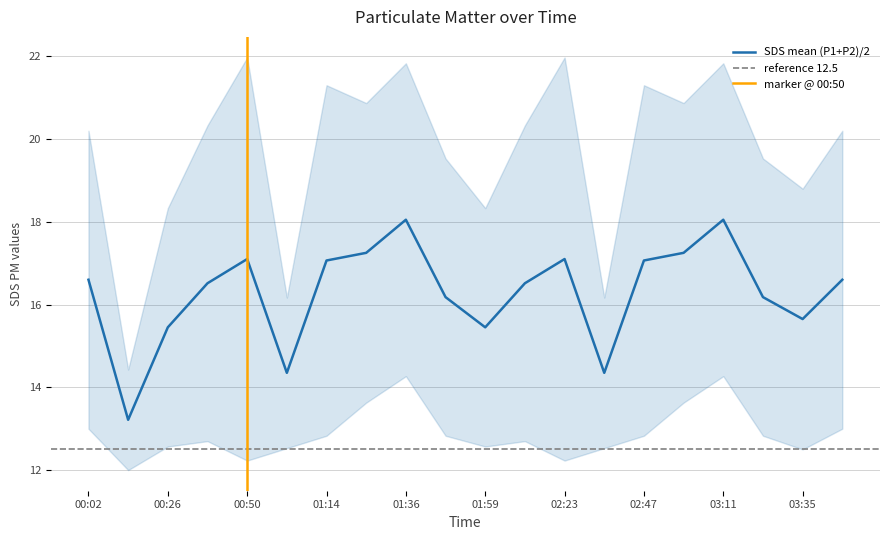

What is the average value of the SDS_P2 series?

12.9